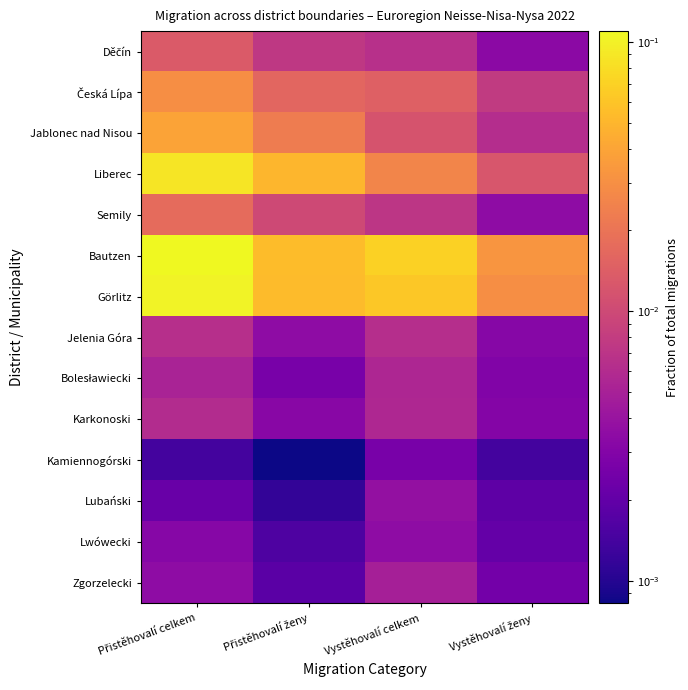

At how many categories does at least one series exceed 0?

4